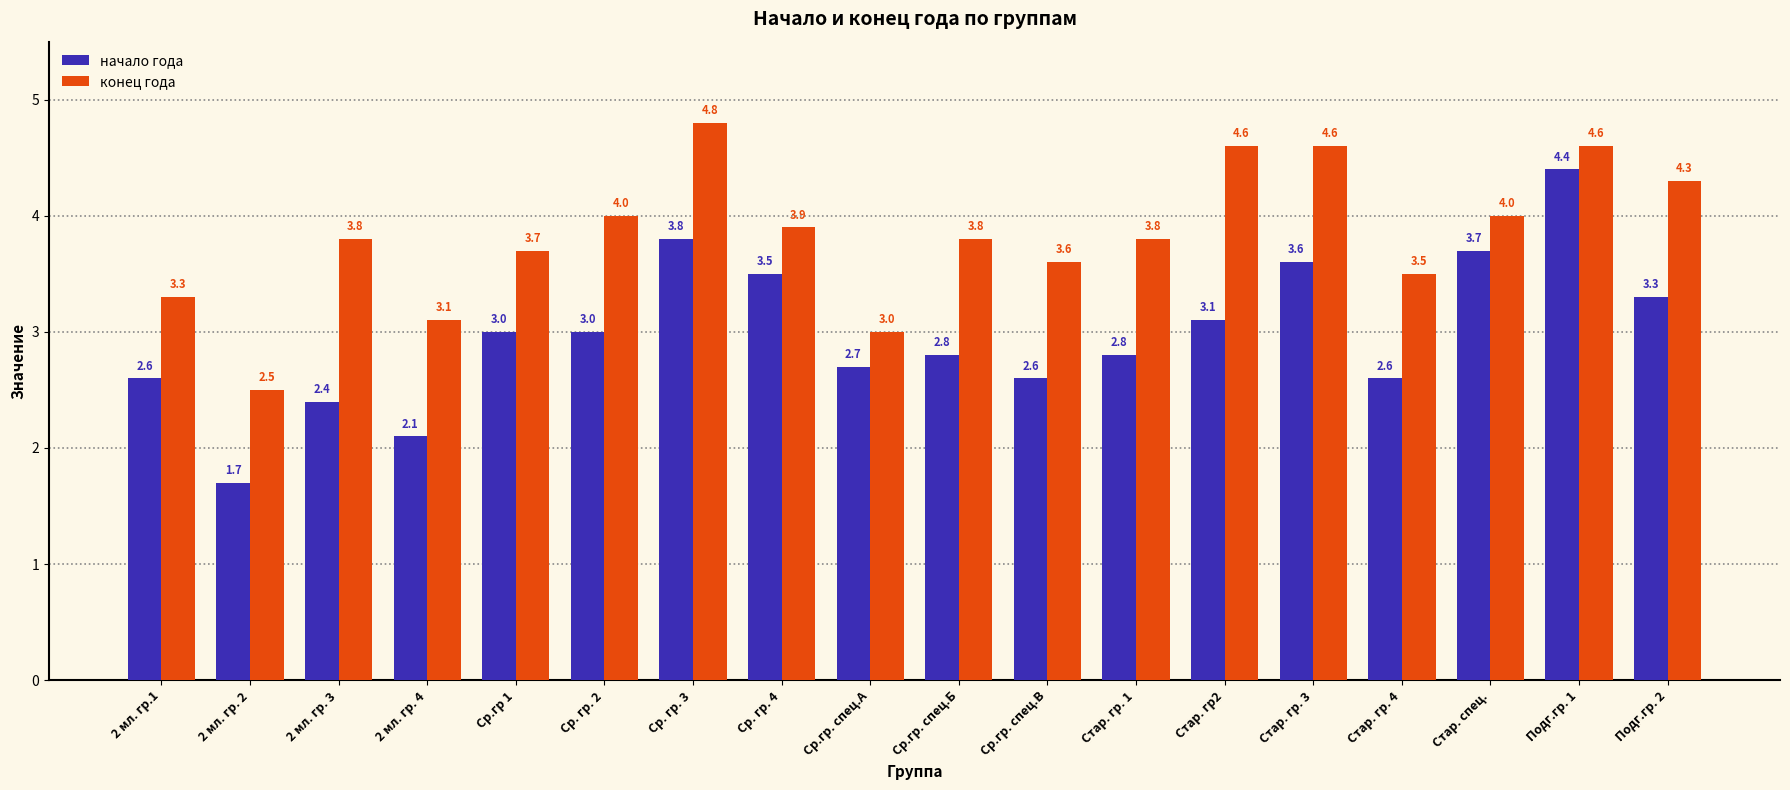

What is the label of the 7th bar from the left?

Ср. гр. 3